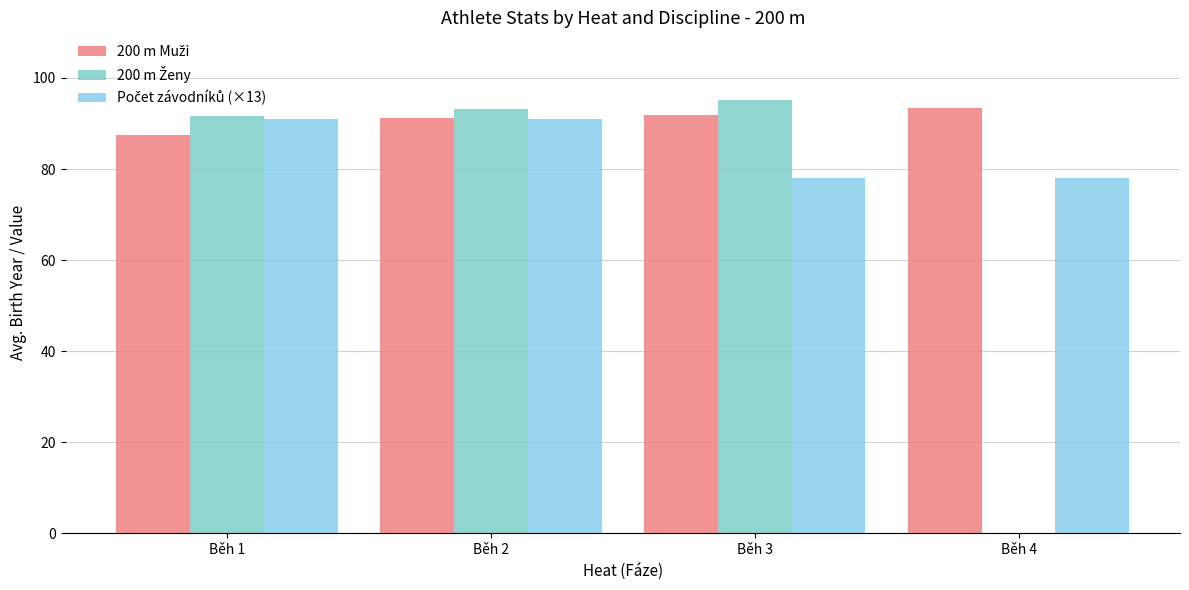

What is the difference between the 200 m Muži values at Běh 2 and Běh 3?

0.5